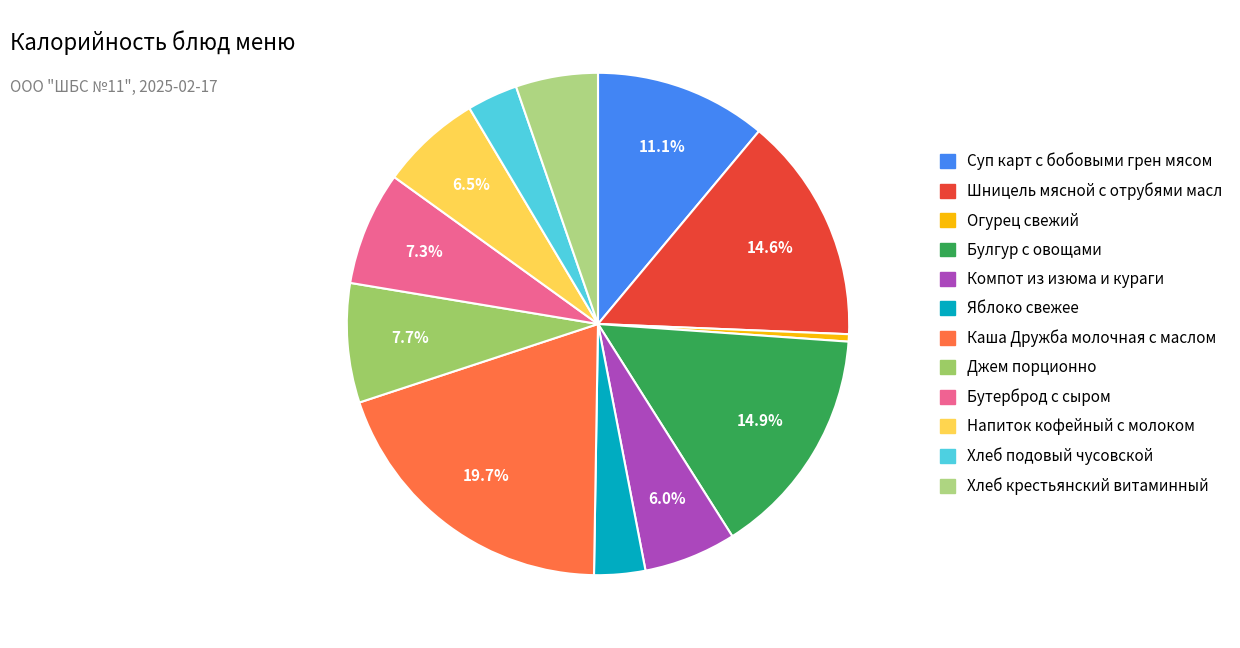

Is there any slice that represents more than half of the pie?

No